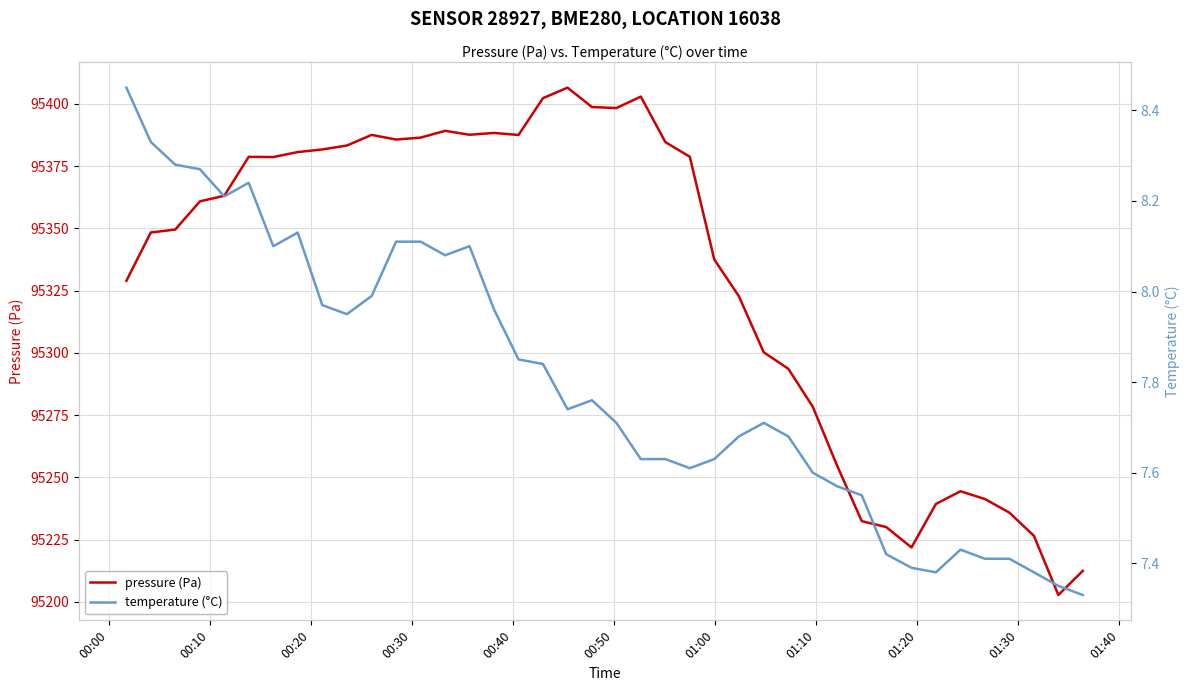

True or false: temperature (°C) and pressure (Pa) intersect in this chart.

False